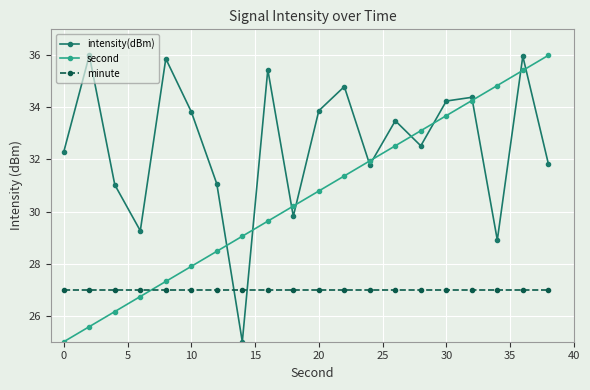

List the series in order of their overall mean, highest first.

intensity(dBm), second, minute